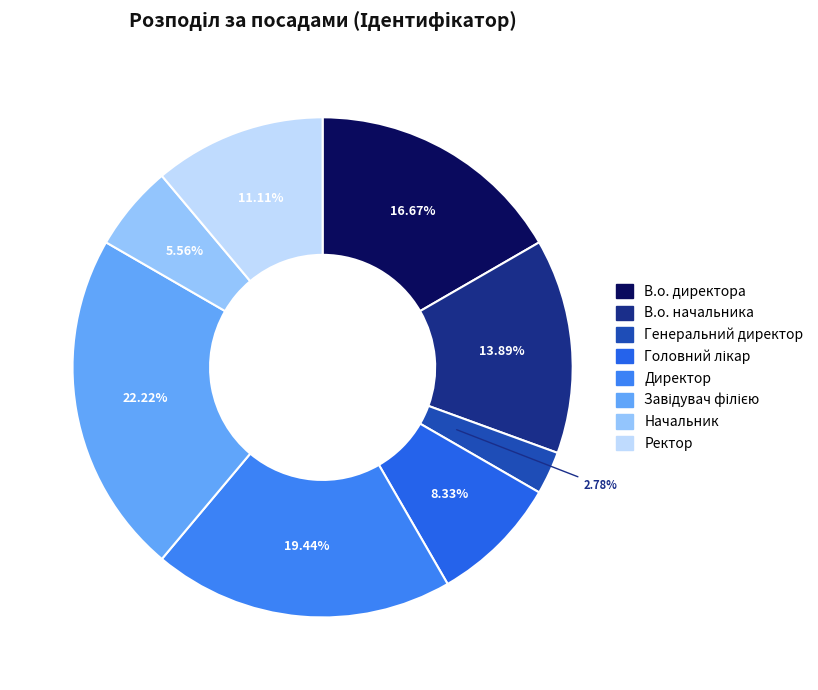

What is the total percentage of Завідувач філією and В.о. начальника?

36.1%